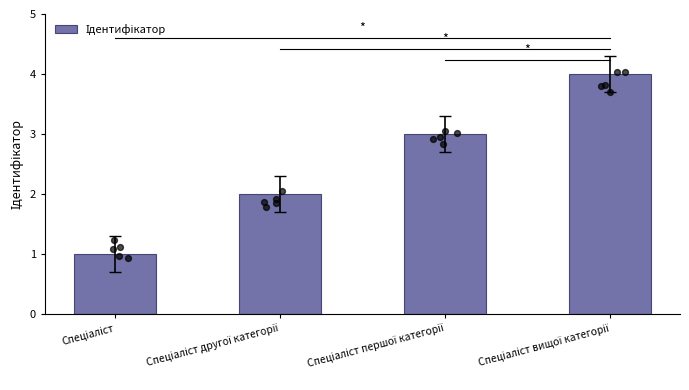

Between Спеціаліст and Спеціаліст другої категорії, which is larger?

Спеціаліст другої категорії